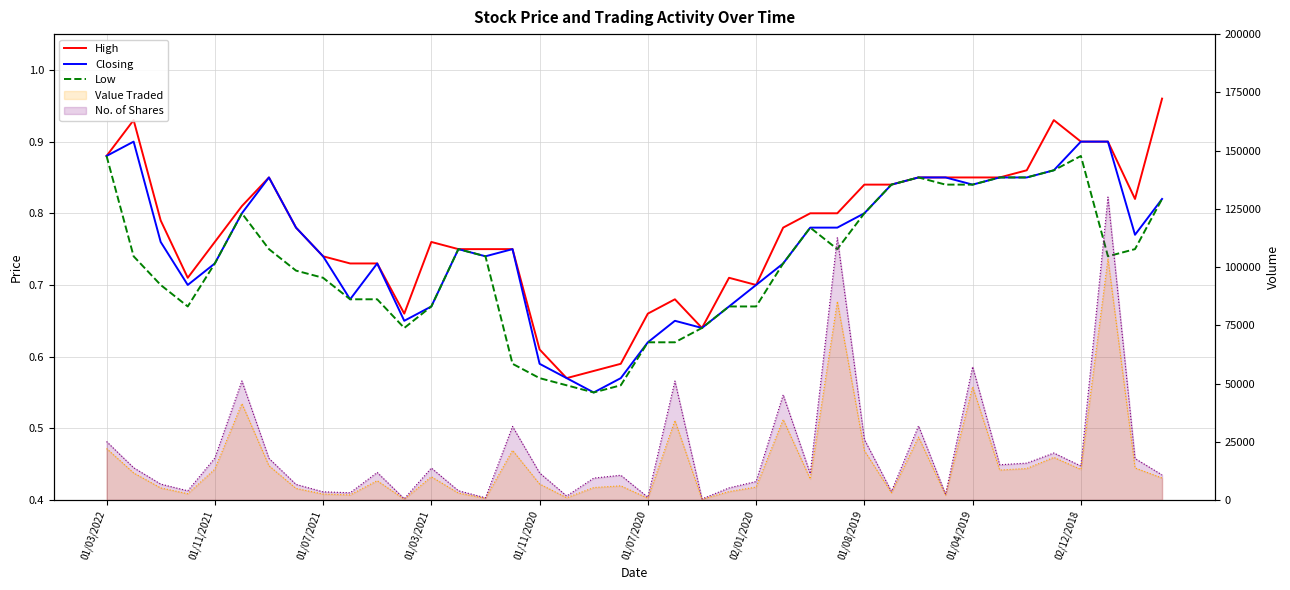

True or false: High and Closing cross at least once.

False